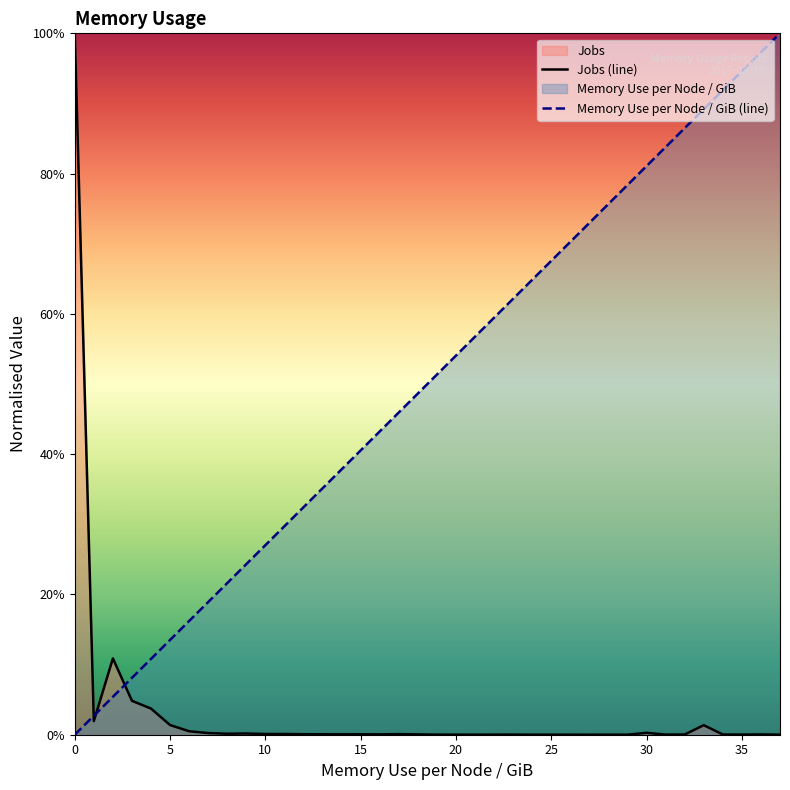

At which label does Memory Use per Node / GiB reach its peak?

37